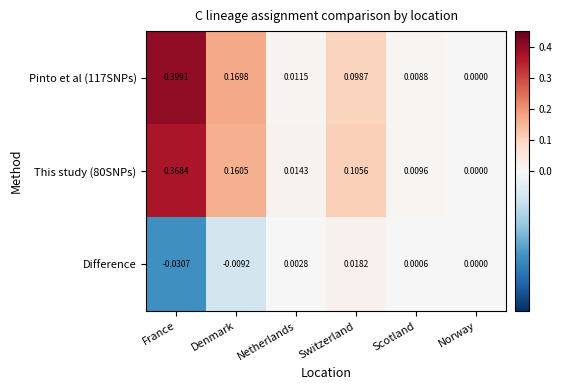

At which category is the sum across all series the highest?

France